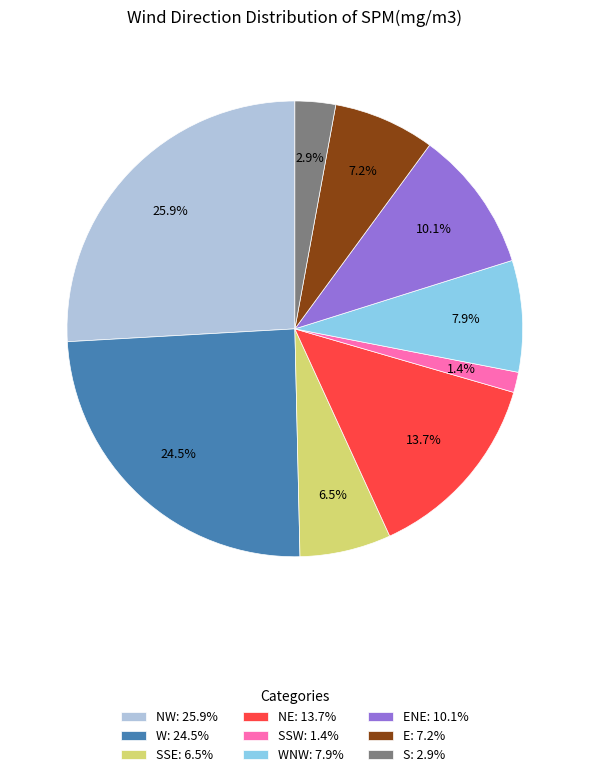

What portion of the pie excludes WNW: 7.9%?

92.1%